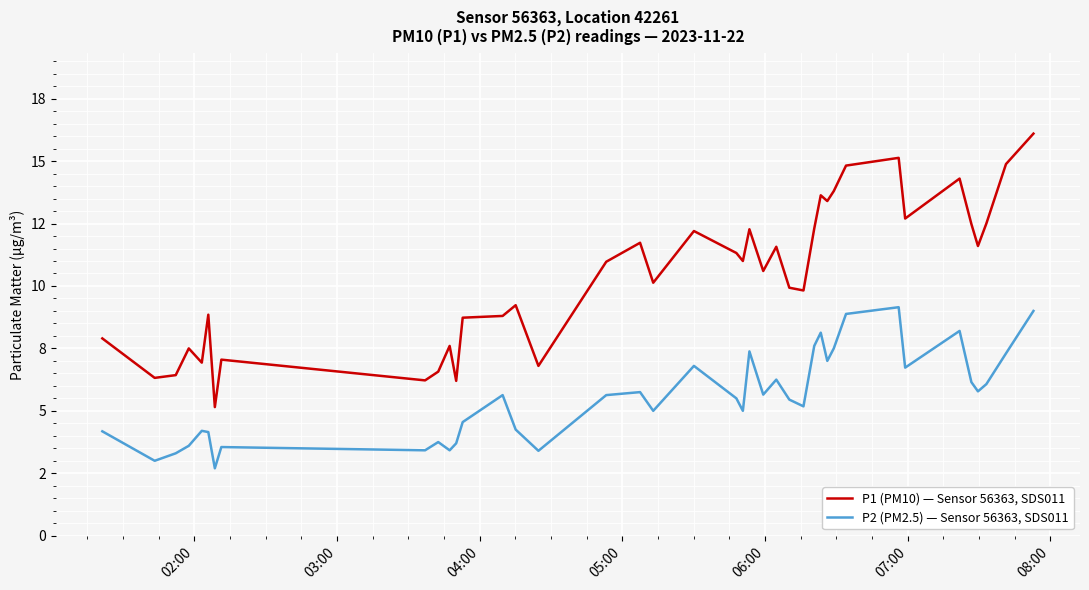

What is the sum of all P2 (PM2.5) — Sensor 56363, SDS011 values?

221.9